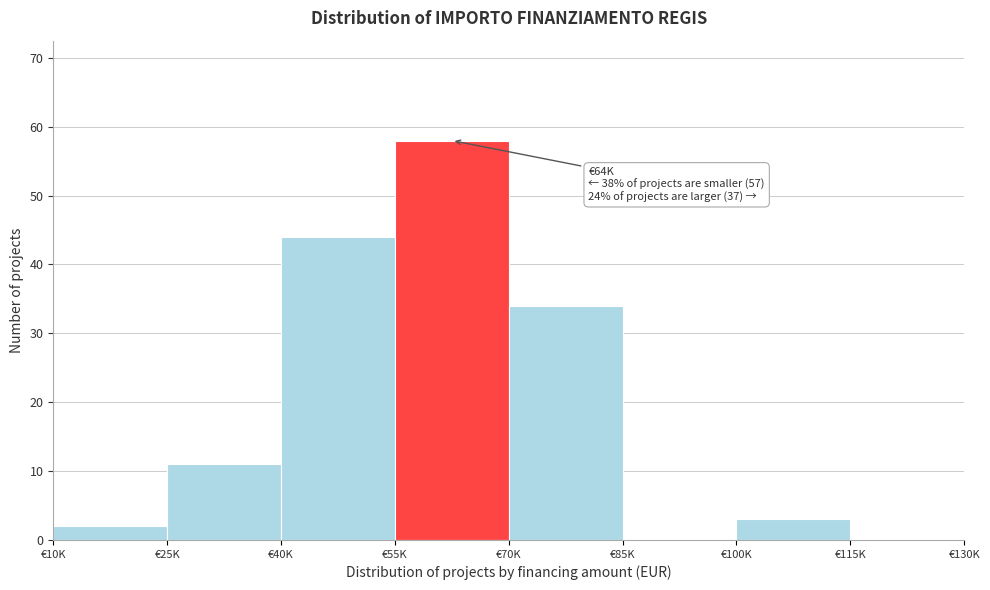

Reading left to right, extract all data points from this chart.

€10K=2	€25K=11	€40K=44	€55K=58	€70K=34	€85K=0	€100K=3	€115K=0